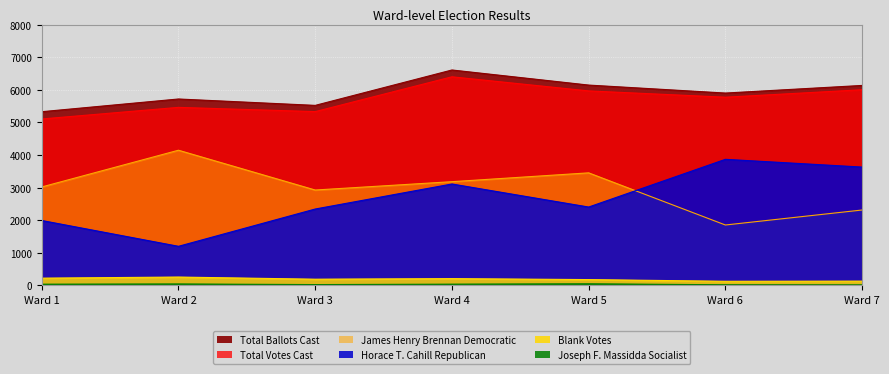

Where does the Total Ballots Cast series first go above 5902?

Ward 4